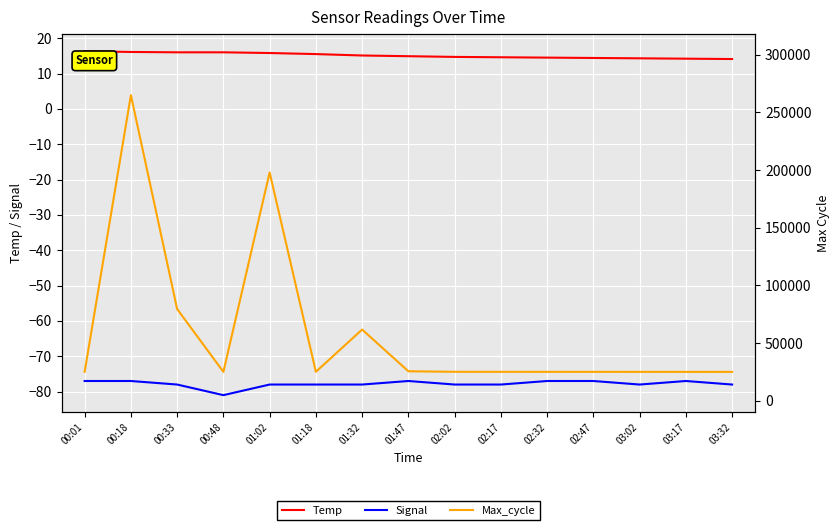

Is it true that Temp equals 20.0 at 03:17?

False